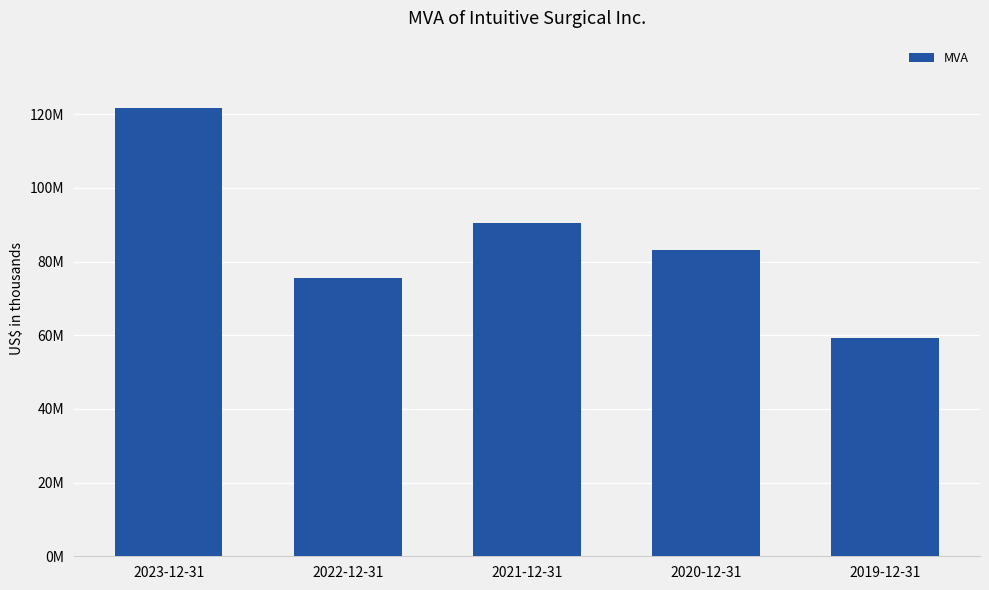

What is the change in value from 2022-12-31 to 2020-12-31?

+7600514